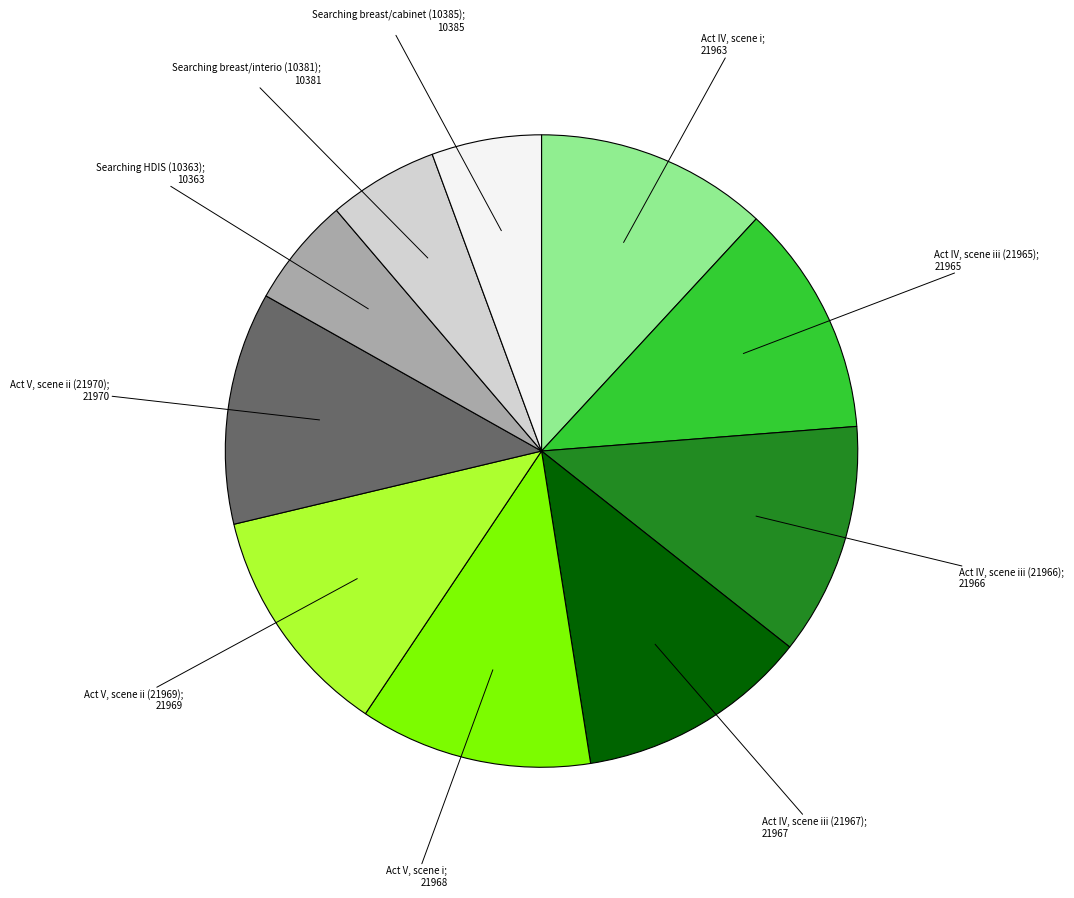

Is there a majority slice in this chart?

No